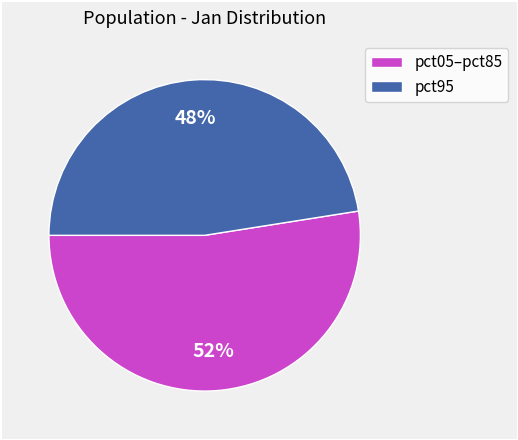

To the nearest percent, what is the average slice percentage?

50%